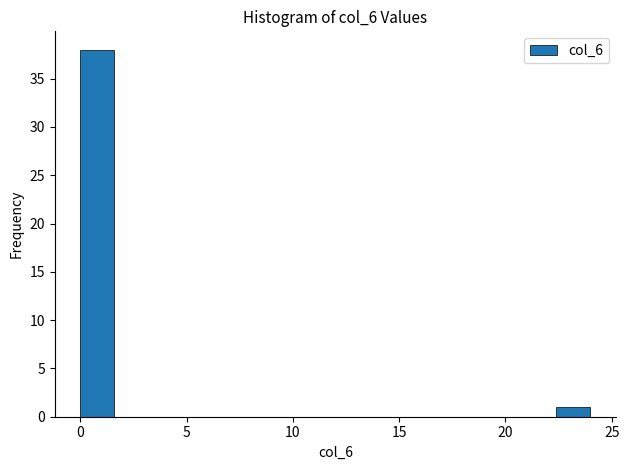

Read against the x-axis, roughly where is the centre of the tallest bar?

1.0